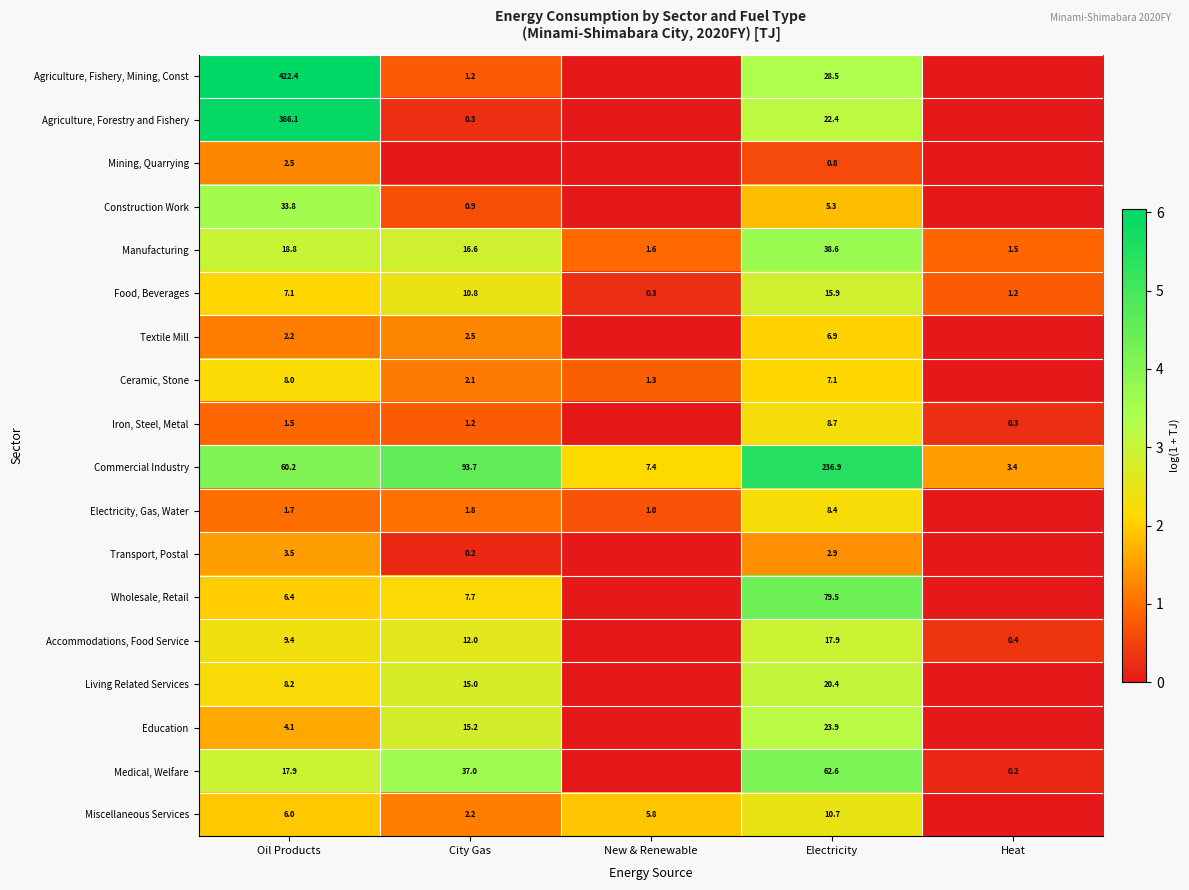

What is the difference between the highest and lowest values at Oil Products?

420.9